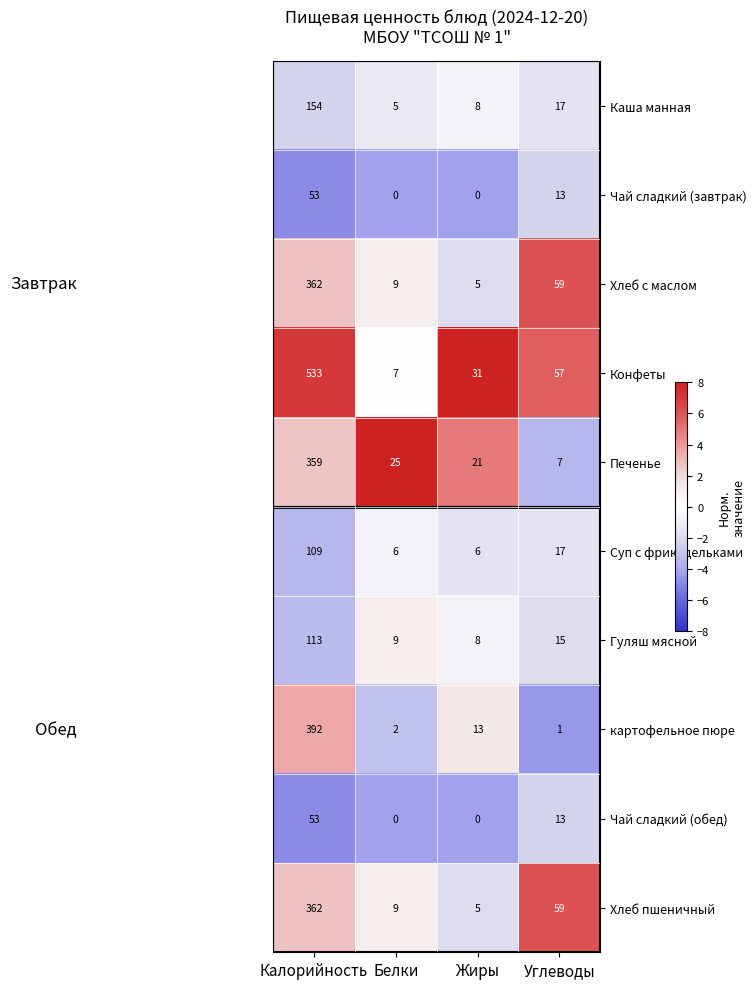

Which series has the largest range (max minus min)?

Конфеты